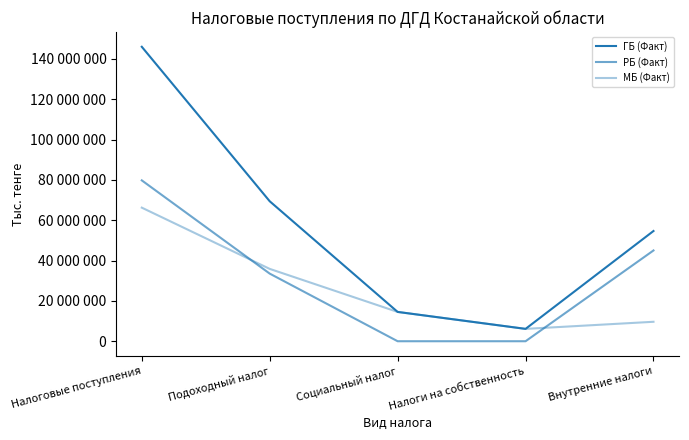

Is this an area chart (filled region under the line)?

No